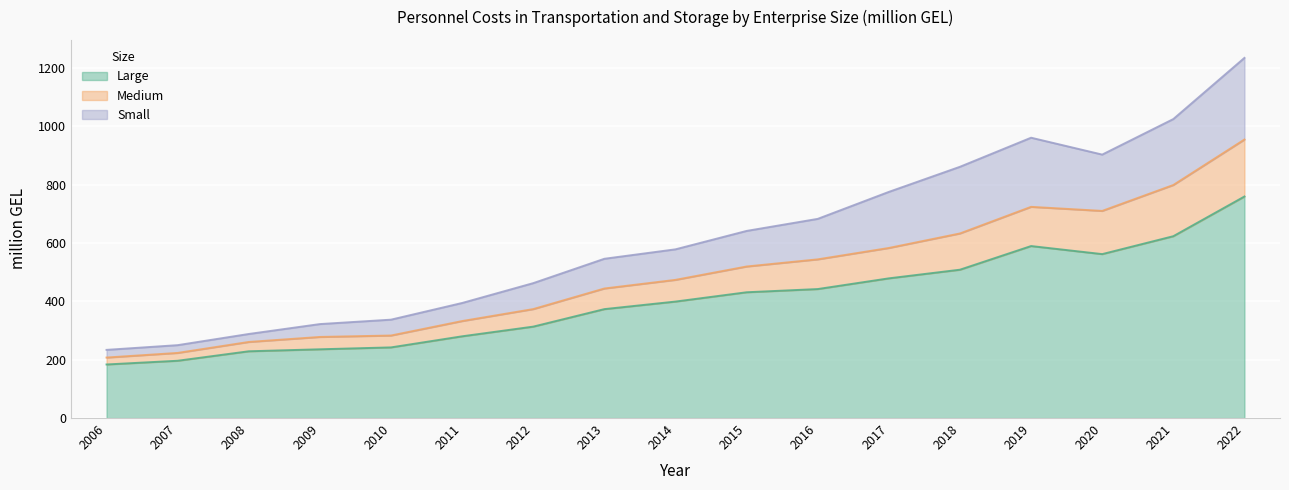

What is the value of the Large point at the 12th from the left?

478.9